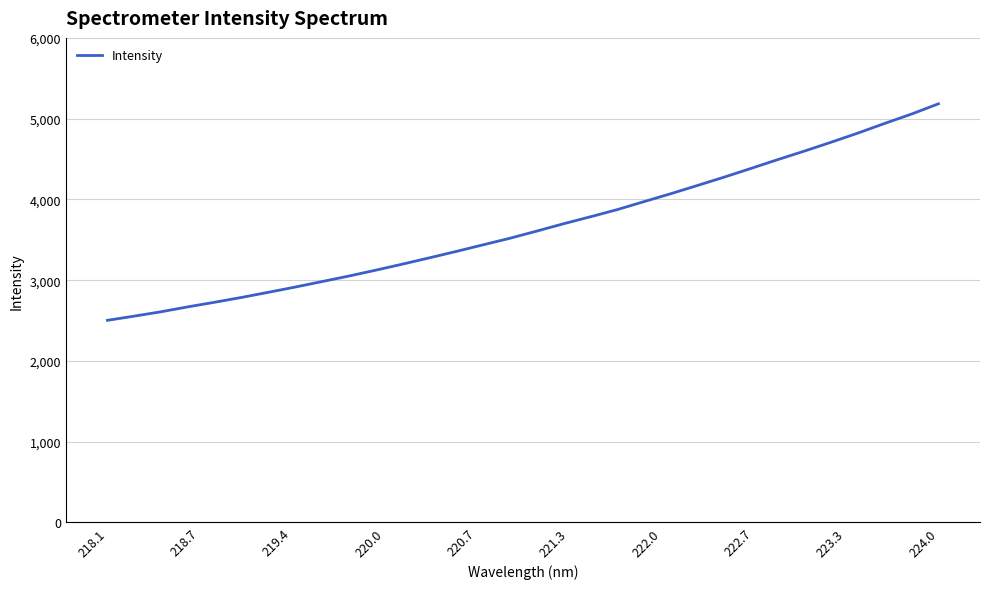

What is the difference between the maximum and minimum values?

2681.2